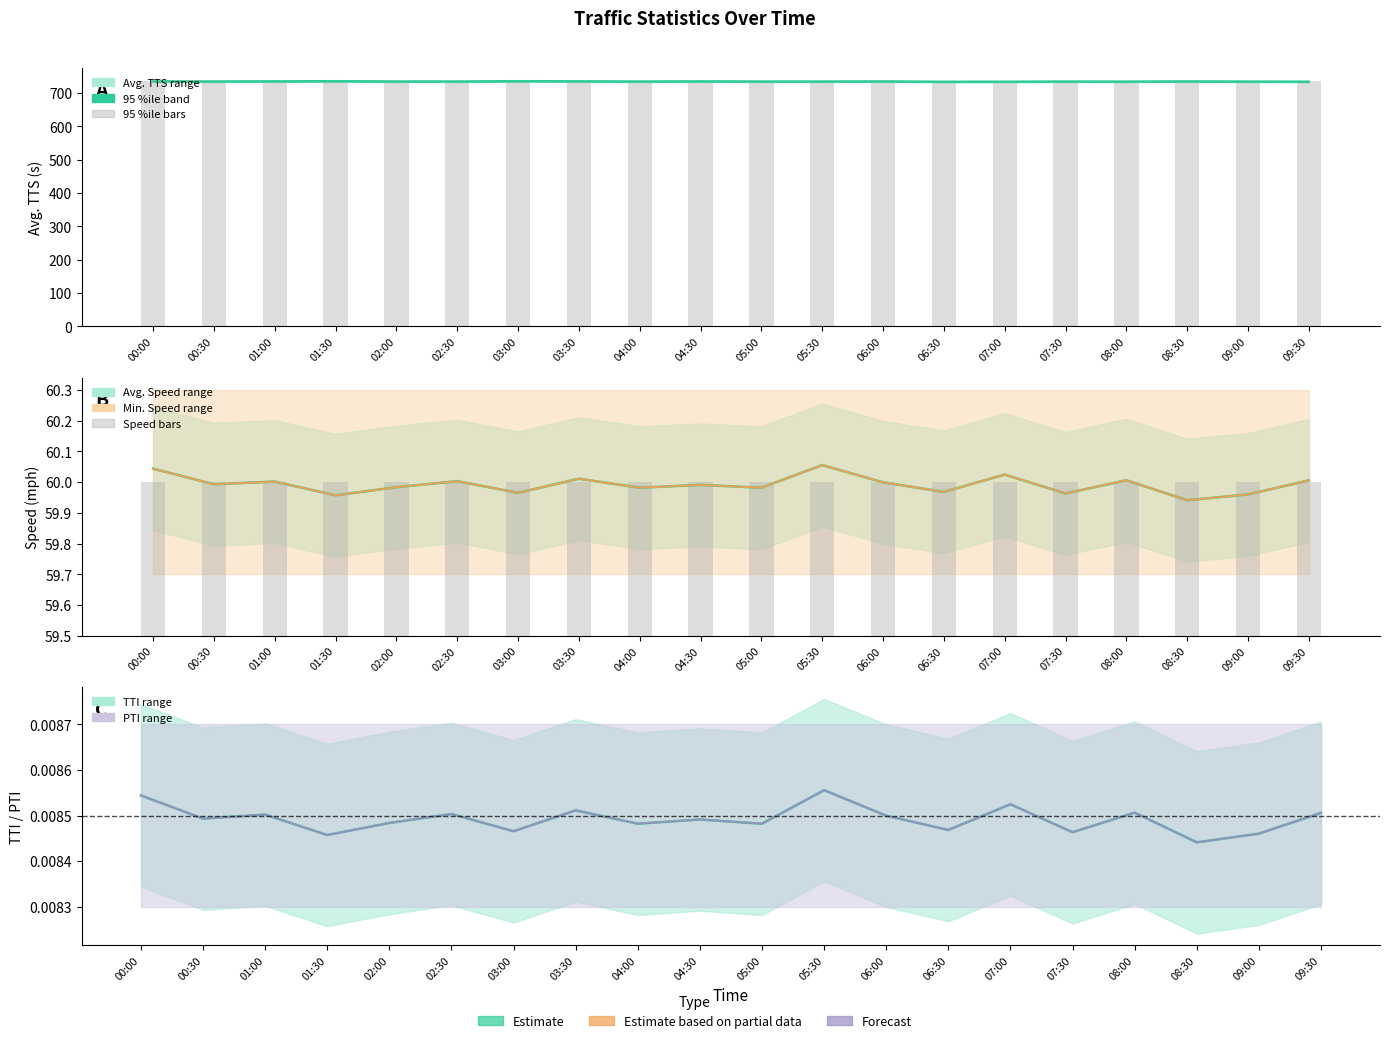

What is the average value of the Avg. TTS series?

734.4